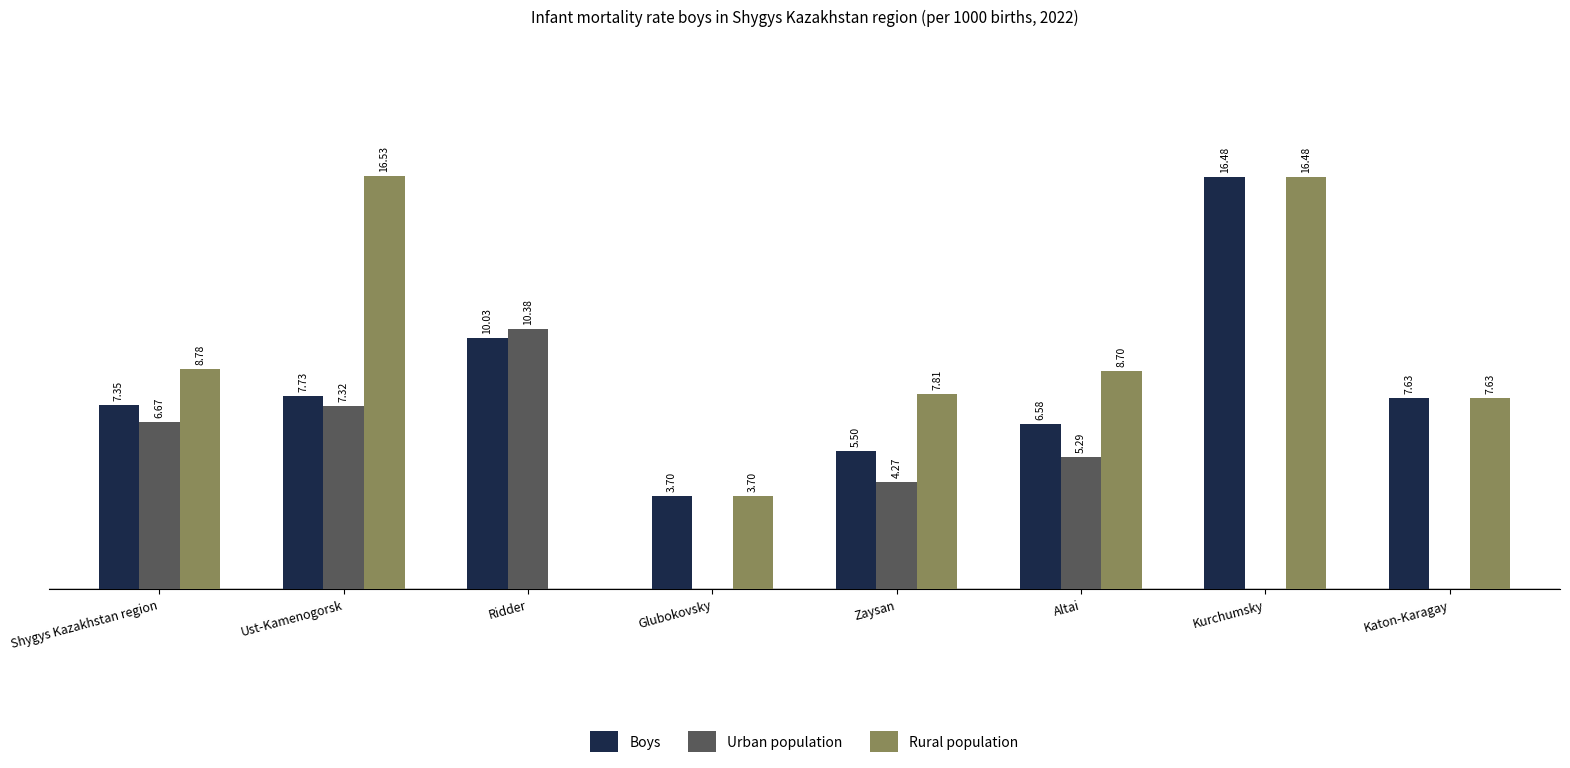

Is the value of Boys at Kurchumsky greater than the value of Rural population at Ridder?

Yes